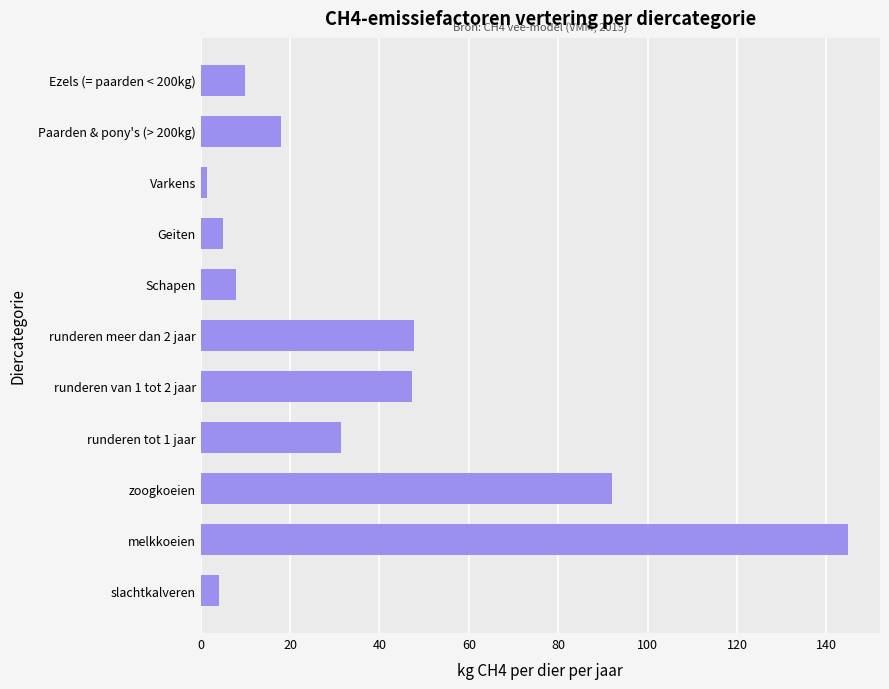

At which category does the chart reach its minimum across all series?

Varkens